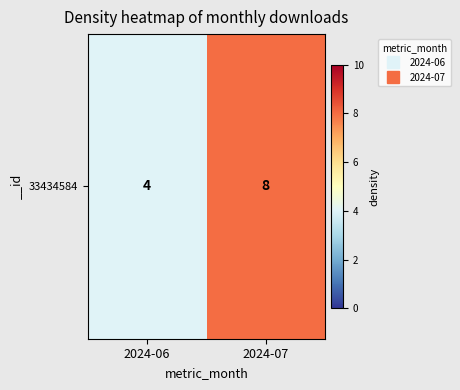

Is it true that the value at 2024-07 is 8?

True